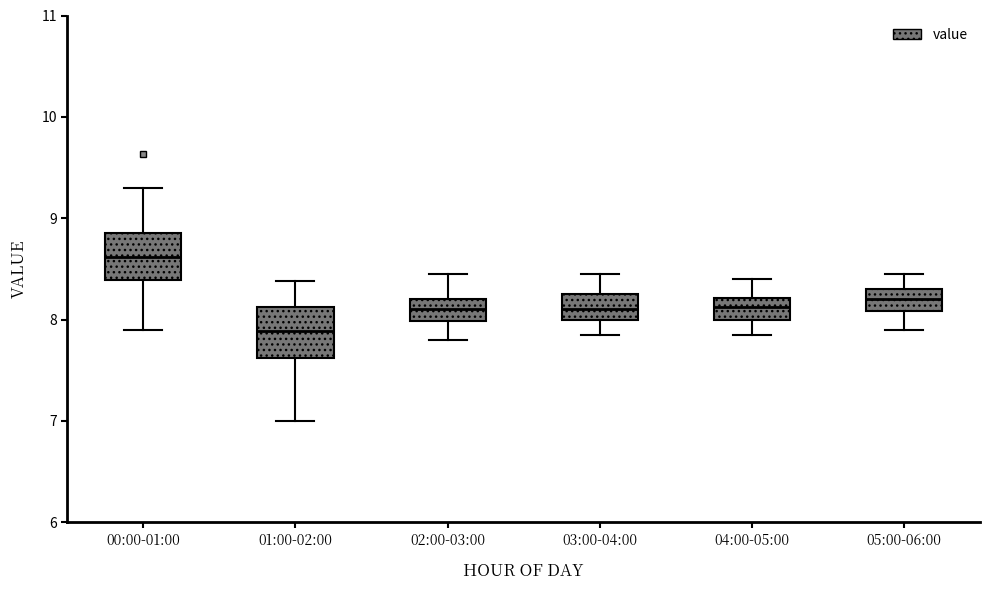

Reading left to right, transcribe this box plot: for each box, give where its median line is, the range the box spans, and where its two whiskers end, as read against the y-axis. The values are not printed on the chart, so give them approximately, as read against the axis.

00:00-01:00: median 8.6, box 8.4 to 8.9, whiskers 7.9 to 9.3
01:00-02:00: median 7.9, box 7.6 to 8.1, whiskers 7.0 to 8.4
02:00-03:00: median 8.1, box 8.0 to 8.2, whiskers 7.8 to 8.5
03:00-04:00: median 8.1, box 8.0 to 8.3, whiskers 7.9 to 8.5
04:00-05:00: median 8.1, box 8.0 to 8.2, whiskers 7.9 to 8.4
05:00-06:00: median 8.2, box 8.1 to 8.3, whiskers 7.9 to 8.5